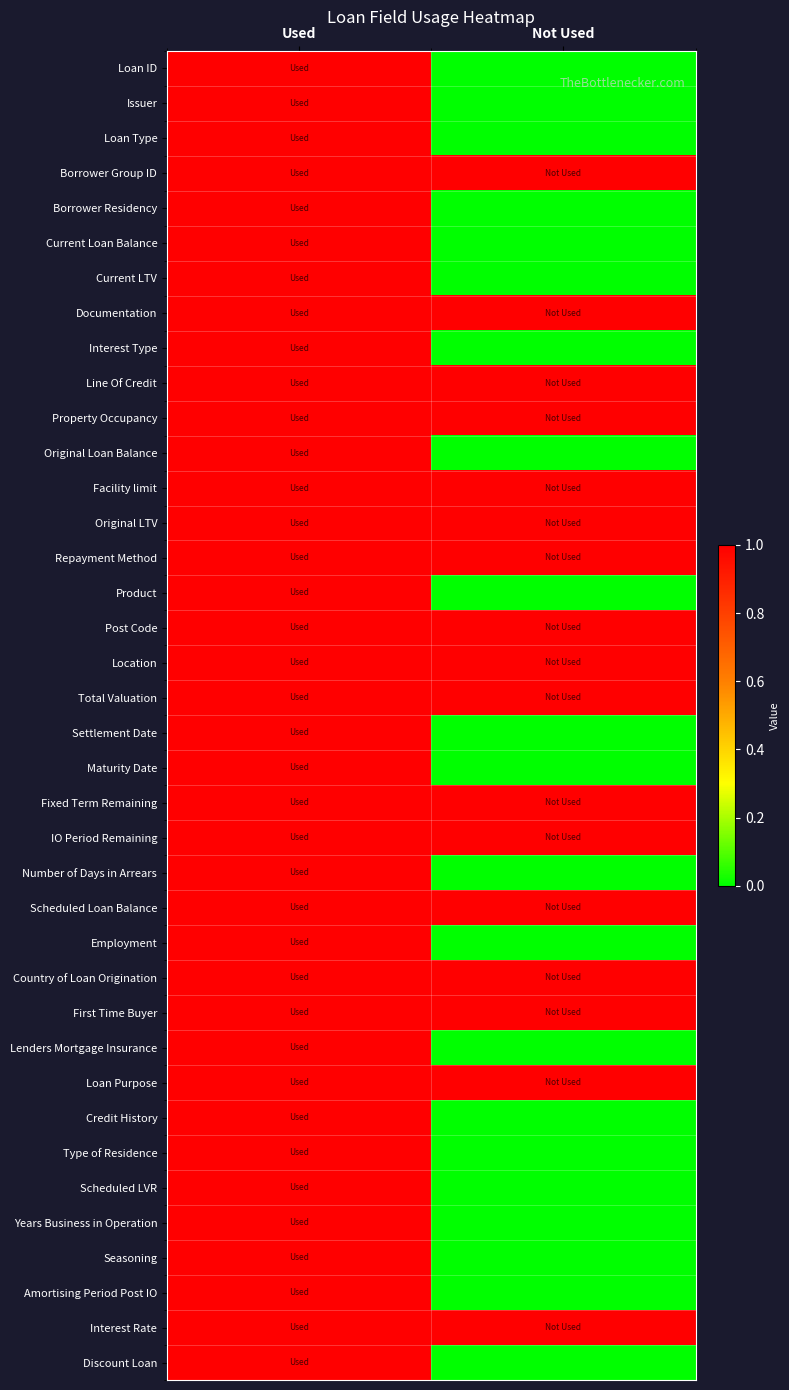

Rank the series at Used from highest to lowest value.

Loan ID, Issuer, Loan Type, Borrower Group ID, Borrower Residency, Current Loan Balance, Current LTV, Documentation, Interest Type, Line Of Credit, Property Occupancy, Original Loan Balance, Facility limit, Original LTV, Repayment Method, Product, Post Code, Location, Total Valuation, Settlement Date, Maturity Date, Fixed Term Remaining, IO Period Remaining, Number of Days in Arrears, Scheduled Loan Balance, Employment, Country of Loan Origination, First Time Buyer, Lenders Mortgage Insurance, Loan Purpose, Credit History, Type of Residence, Scheduled LVR, Years Business in Operation, Seasoning, Amortising Period Post IO, Interest Rate, Discount Loan